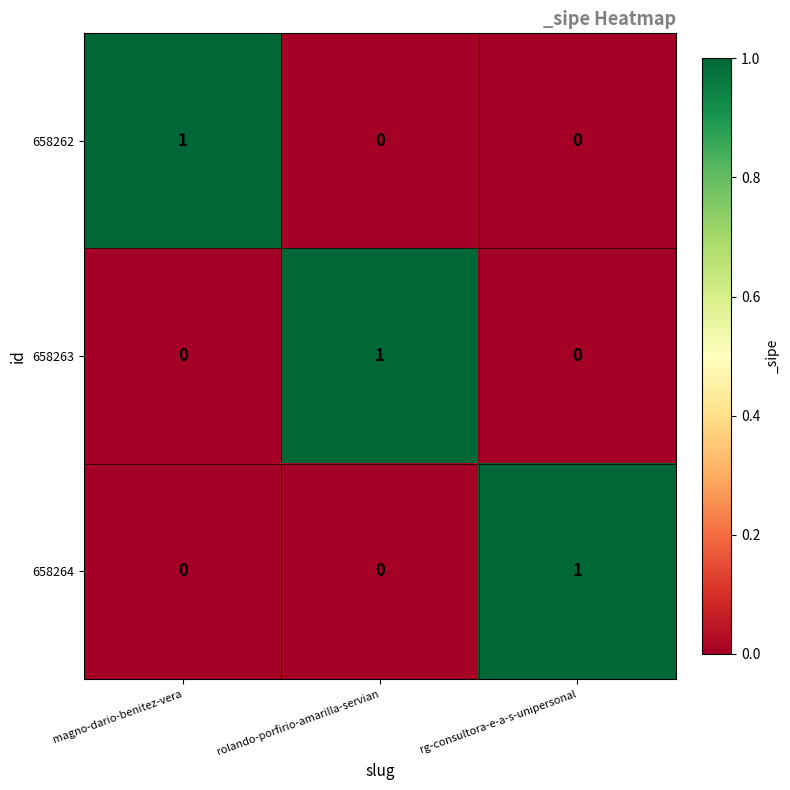

How many 658264 values are between 0 and 1?

3